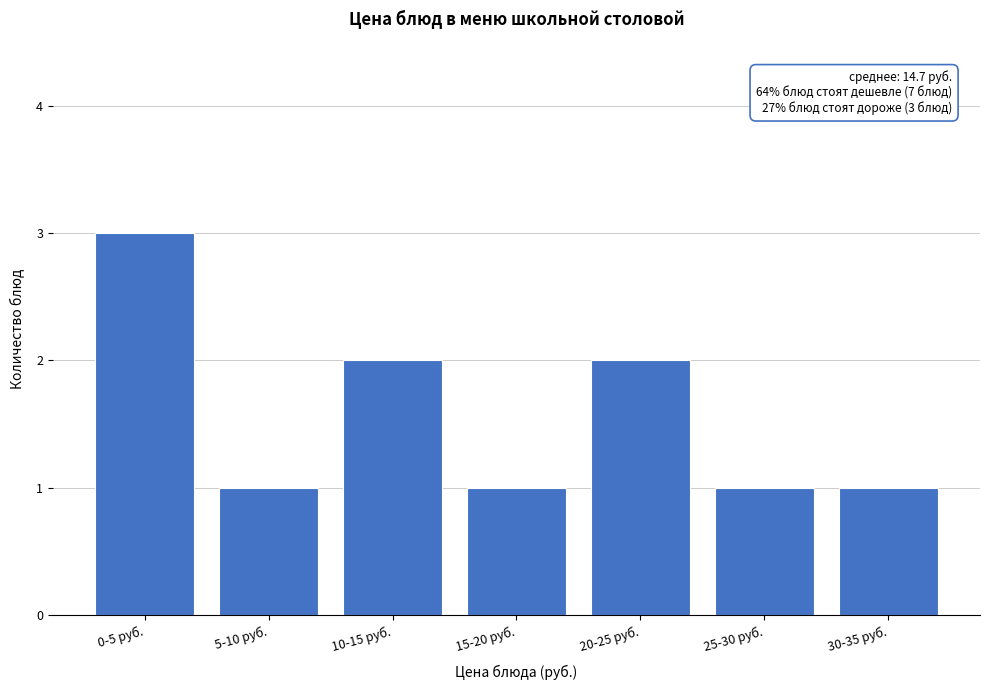

Reading left to right, list all the values displayed in this chart.

0-5 руб.=3	5-10 руб.=1	10-15 руб.=2	15-20 руб.=1	20-25 руб.=2	25-30 руб.=1	30-35 руб.=1